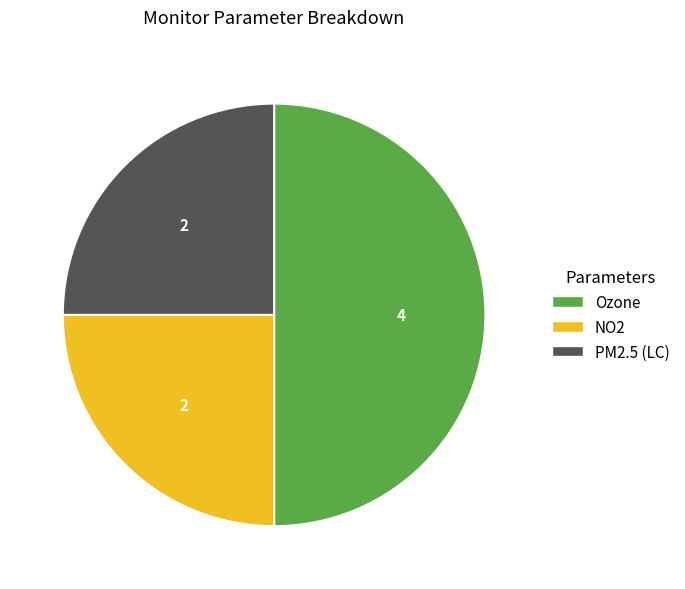

What is the ratio of the value at PM2.5 (LC) to the value at Ozone?

0.5